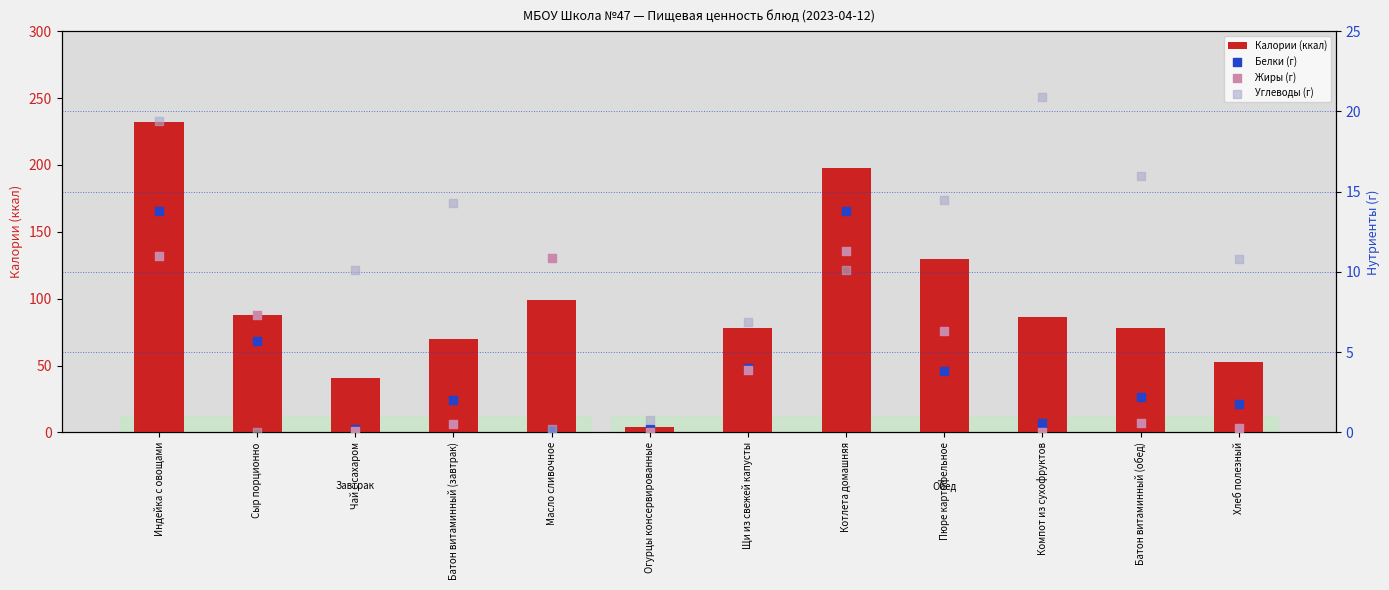

What is the total value across all series at Сыр порционно?

101.0